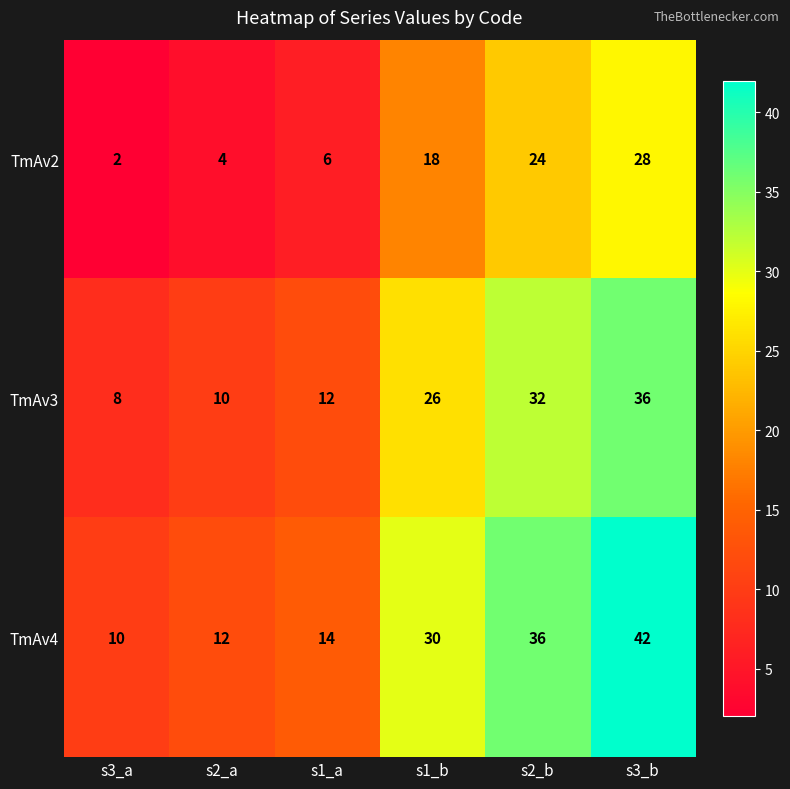

The value of TmAv2 at s3_b is 37. True or false?

False